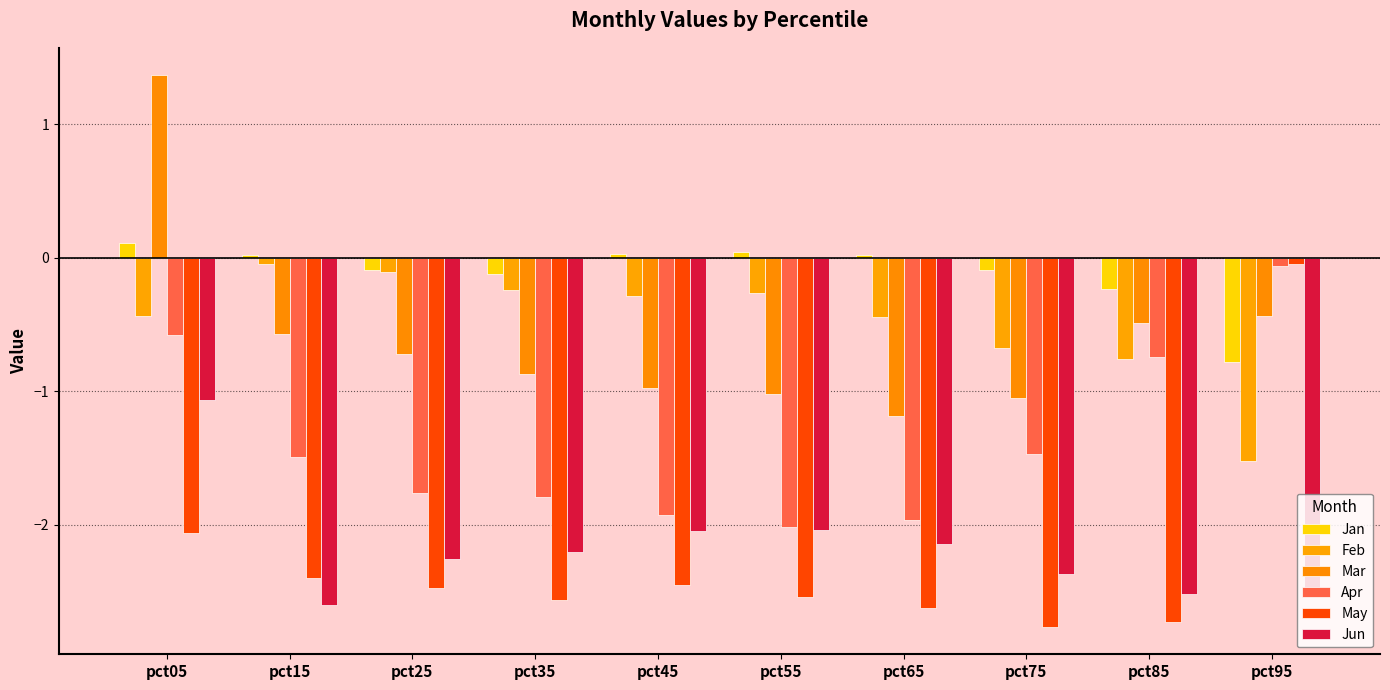

True or false: Feb has a value of -1.5 at pct95.

True